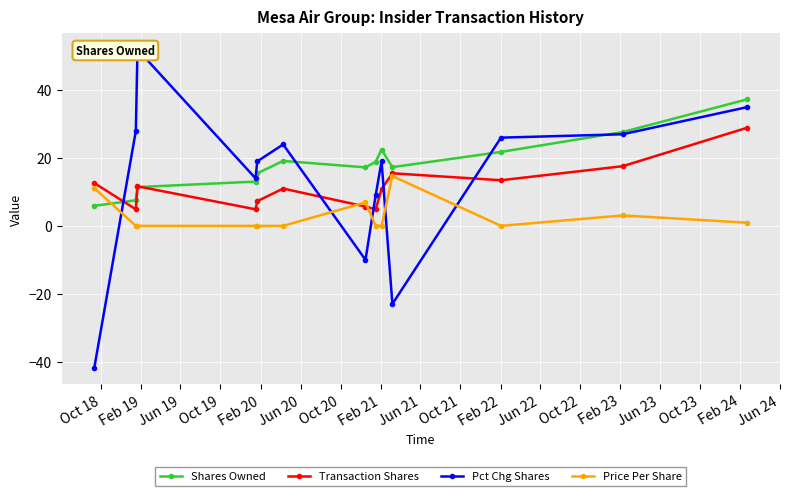

Which series has the largest total across all categories?

Shares Owned